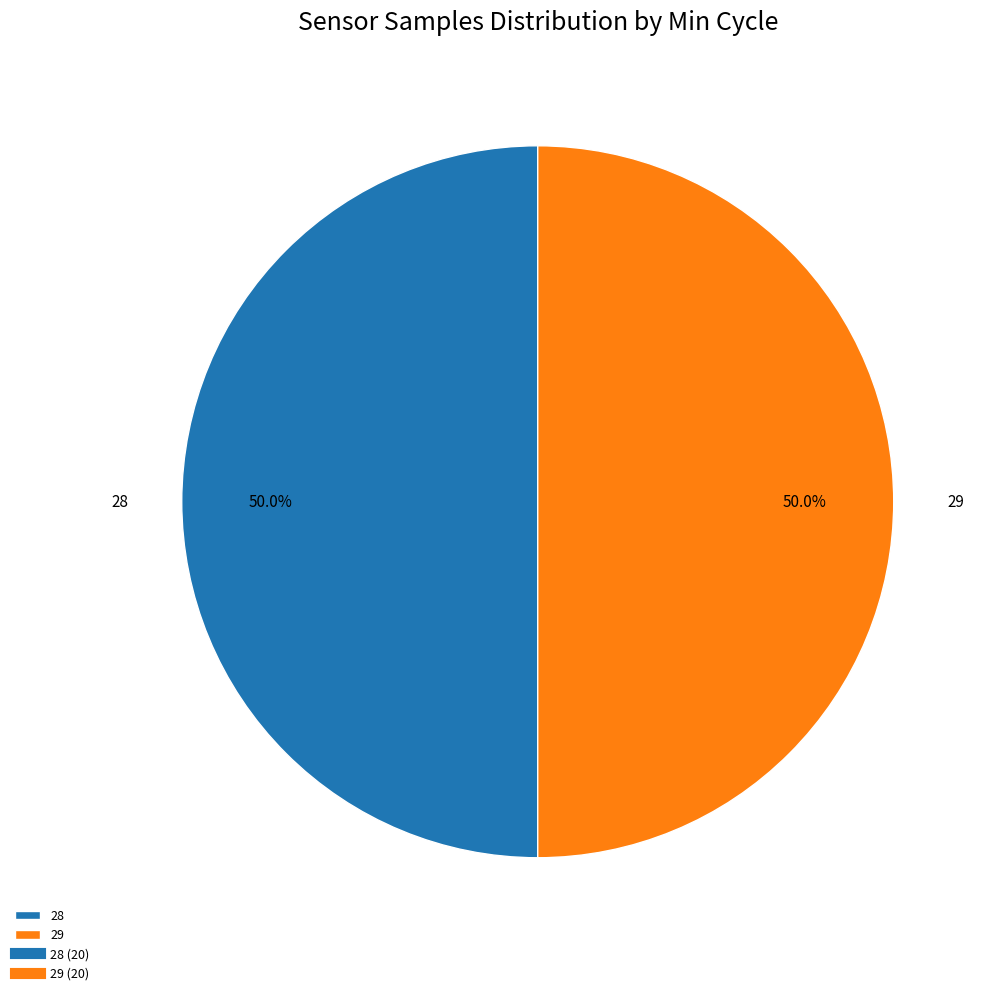

Approximately how many times larger is the value at 28 compared to 29?

1.0